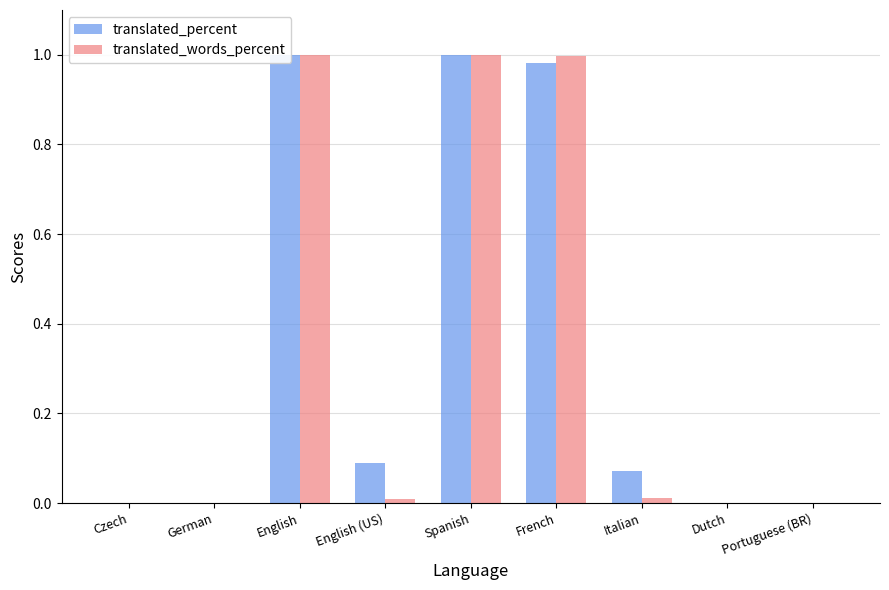

At which label does translated_words_percent reach its peak?

English